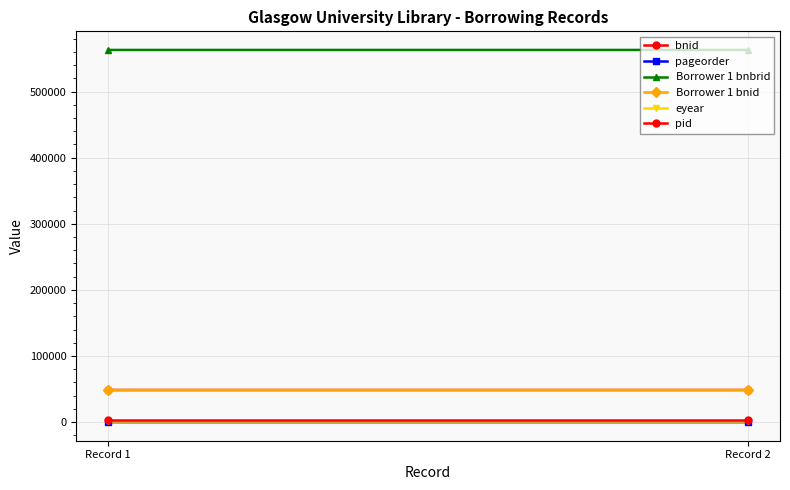

List the series in order of their peak value, lowest first.

pageorder, eyear, pid, bnid, Borrower 1 bnid, Borrower 1 bnbrid